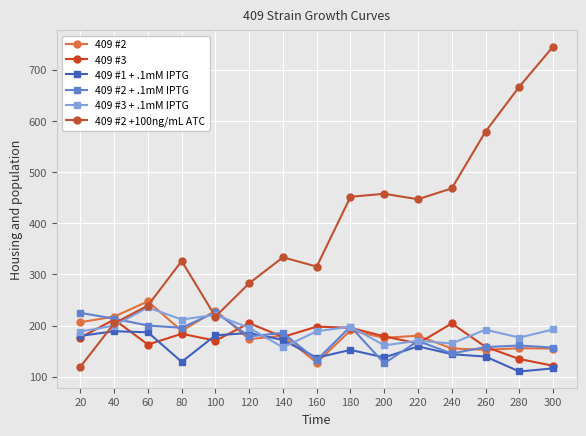

How many interior local valleys does the 409 #2 + .1mM IPTG series have?

5